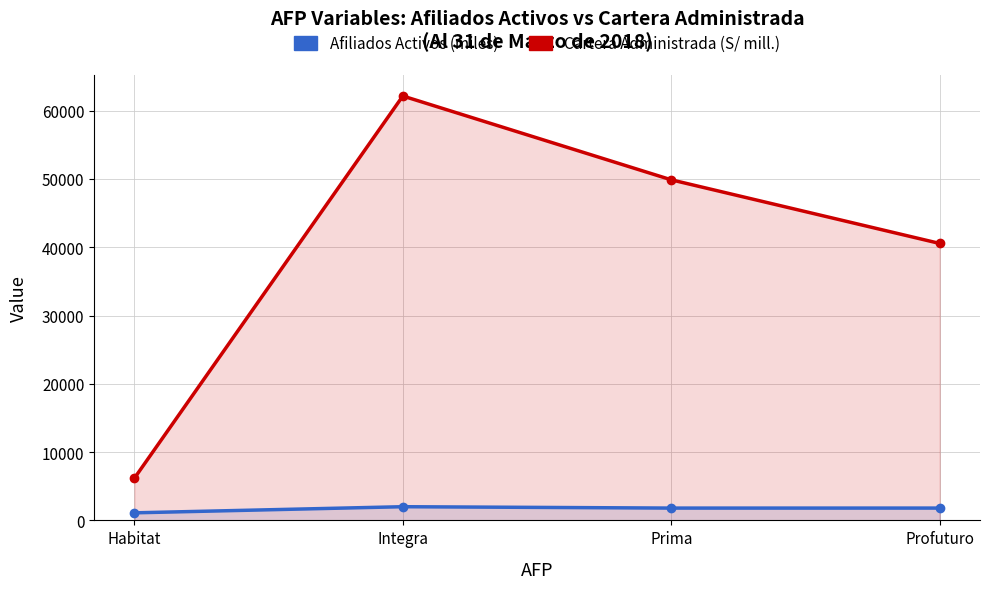

How many values in the Cartera Administrada (S/ mill.) series are below 49876?

2